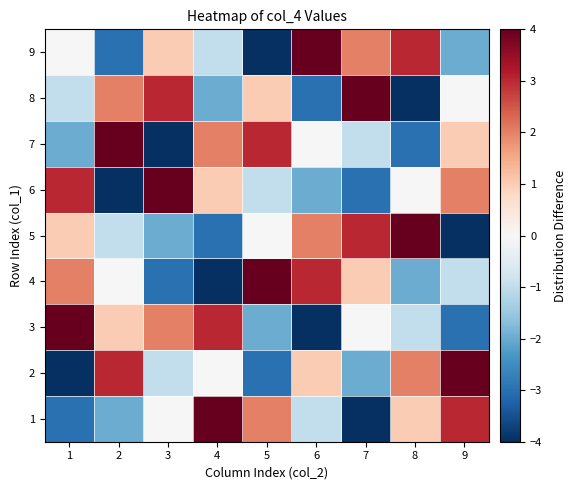

Reading right to left, list all the values displayed in this chart.

1: 9=3	8=1	7=-4	6=-1	5=2	4=4	3=0	2=-2	1=-3
2: 9=4	8=2	7=-2	6=1	5=-3	4=0	3=-1	2=3	1=-4
3: 9=-3	8=-1	7=0	6=-4	5=-2	4=3	3=2	2=1	1=4
4: 9=-1	8=-2	7=1	6=3	5=4	4=-4	3=-3	2=0	1=2
5: 9=-4	8=4	7=3	6=2	5=0	4=-3	3=-2	2=-1	1=1
6: 9=2	8=0	7=-3	6=-2	5=-1	4=1	3=4	2=-4	1=3
7: 9=1	8=-3	7=-1	6=0	5=3	4=2	3=-4	2=4	1=-2
8: 9=0	8=-4	7=4	6=-3	5=1	4=-2	3=3	2=2	1=-1
9: 9=-2	8=3	7=2	6=4	5=-4	4=-1	3=1	2=-3	1=0